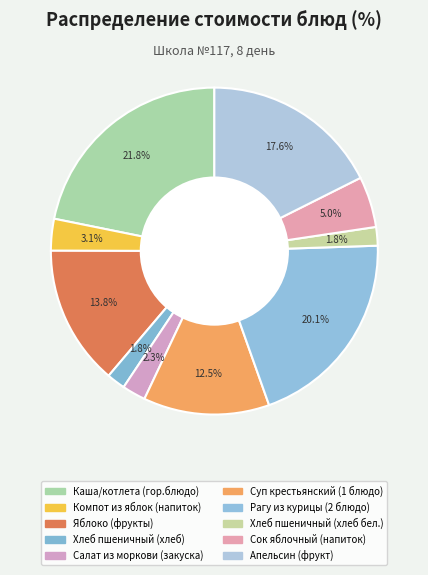

How many slices are in this pie chart?

10